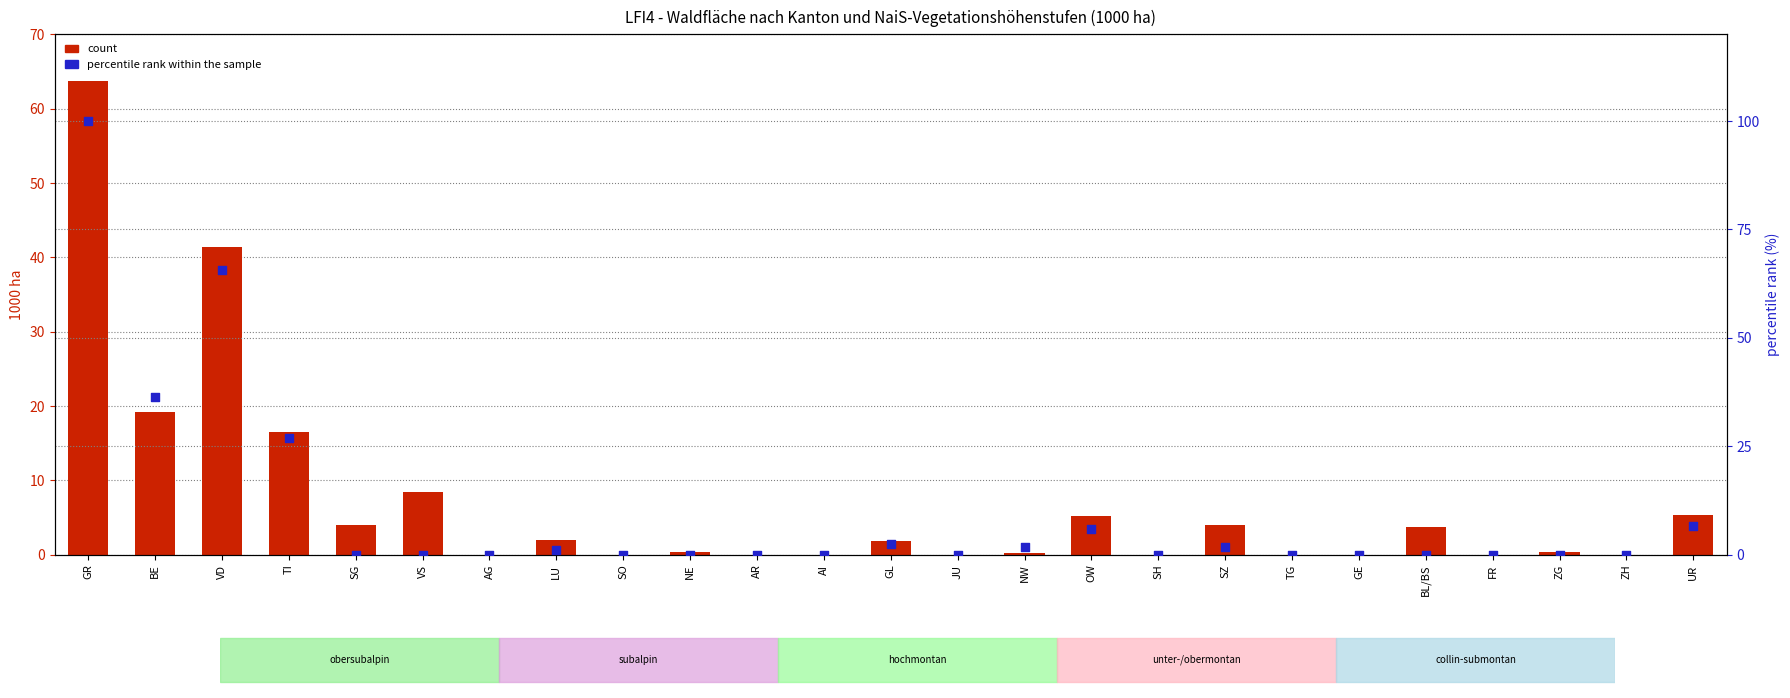

Is the value of percentile rank within the sample at GL greater than the value of count at FR?

Yes